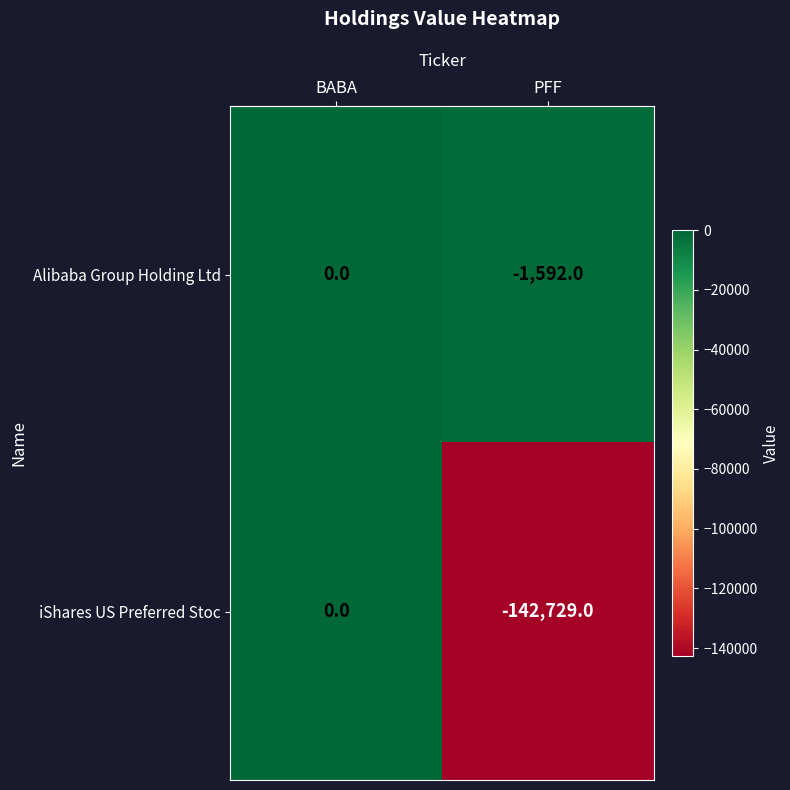

Between BABA and PFF, which series saw the biggest shift?

iShares US Preferred Stoc